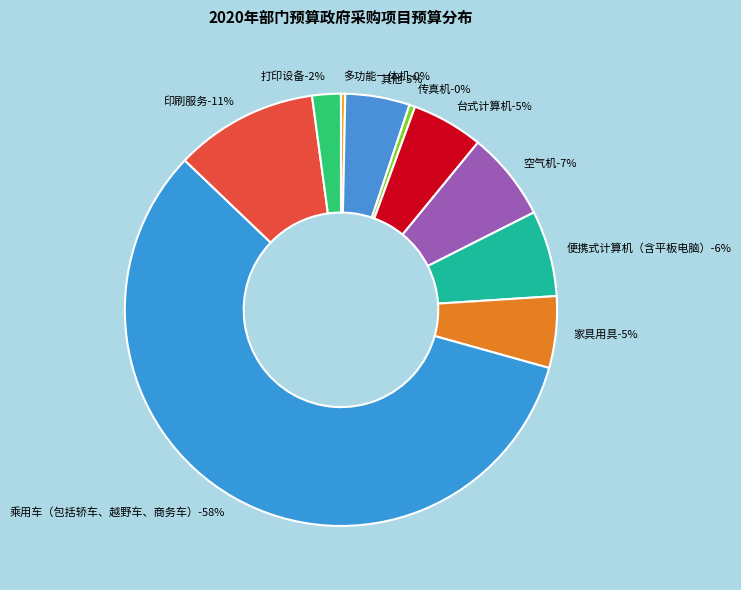

Combined, what portion of the pie is 乘用车（包括轿车、越野车、商务车） and 印刷服务?

68.5%